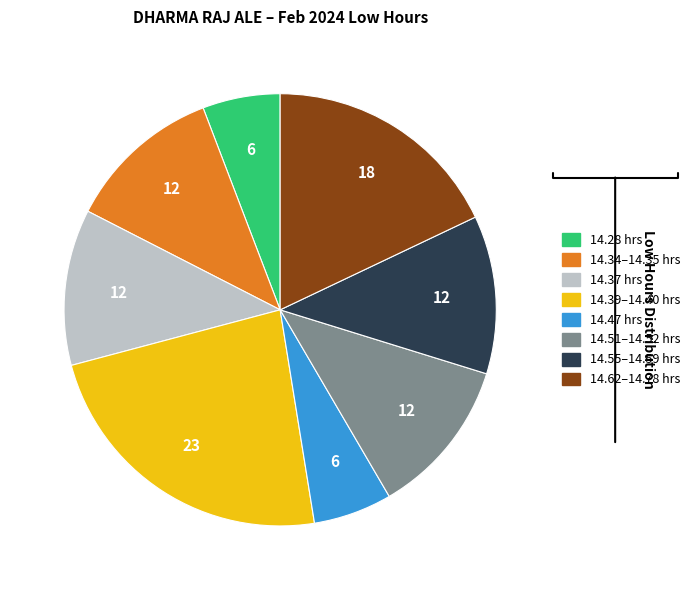

Is there any slice that represents more than half of the pie?

No